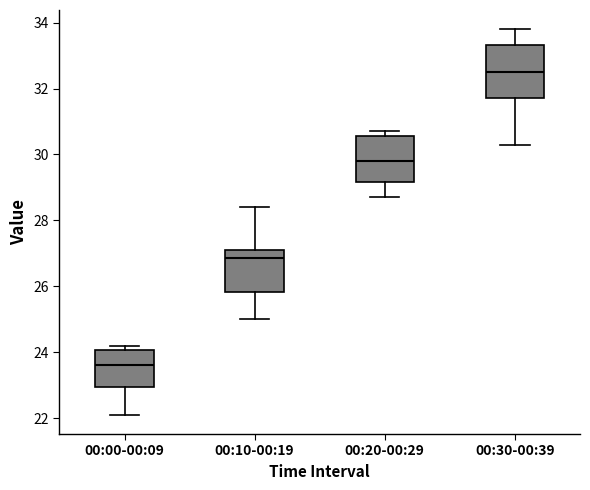

Reading left to right, read every box against the y-axis: the position of its median line, the range the box covers, and the ends of its whiskers. The values are not printed on the chart, so give them approximately, as read against the axis.

00:00-00:09: median 23.6, box 23.0 to 24.0, whiskers 22.2 to 24.2
00:10-00:19: median 26.8, box 25.8 to 27.2, whiskers 25.0 to 28.4
00:20-00:29: median 29.8, box 29.2 to 30.6, whiskers 28.8 to 30.8
00:30-00:39: median 32.6, box 31.8 to 33.4, whiskers 30.4 to 33.8